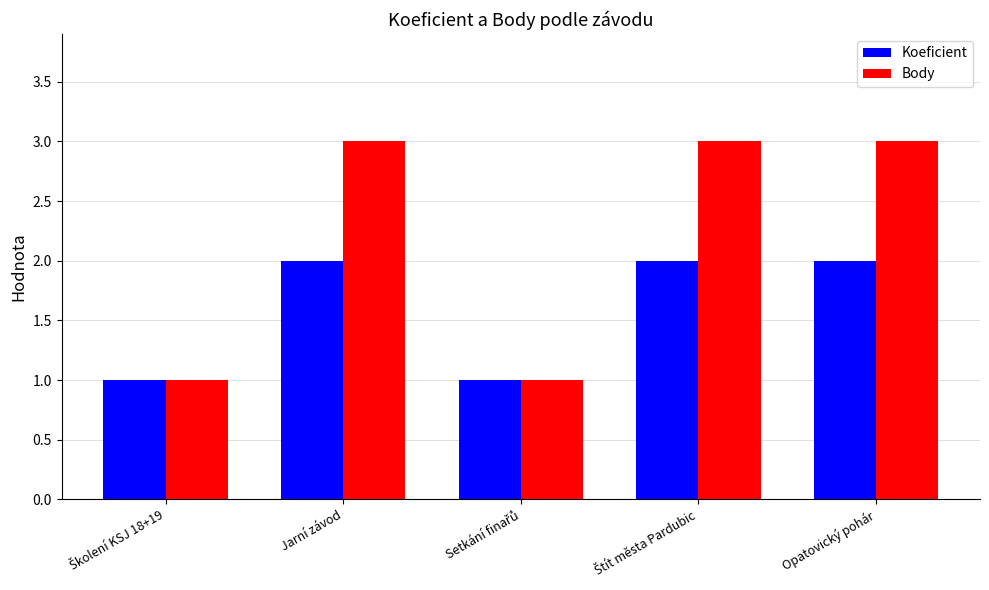

Is it true that Body equals 3 at Jarní závod?

True